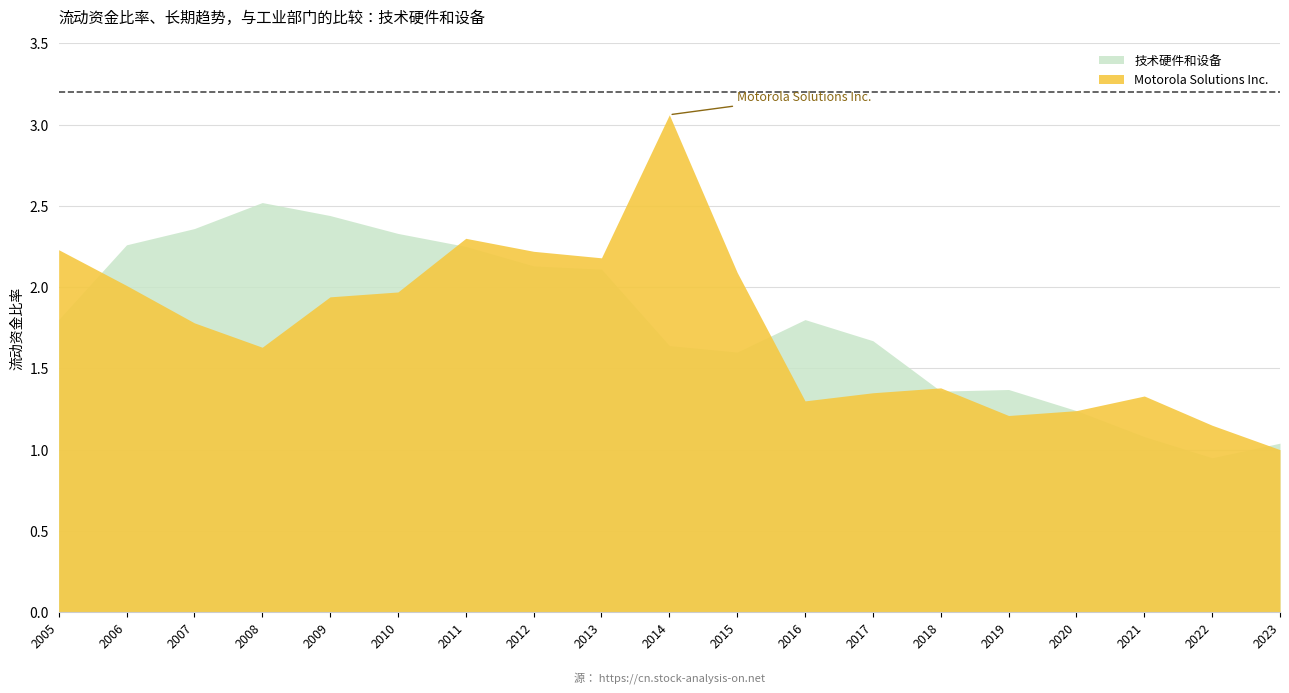

List the series in order of their peak value, lowest first.

技术硬件和设备, Motorola Solutions Inc.